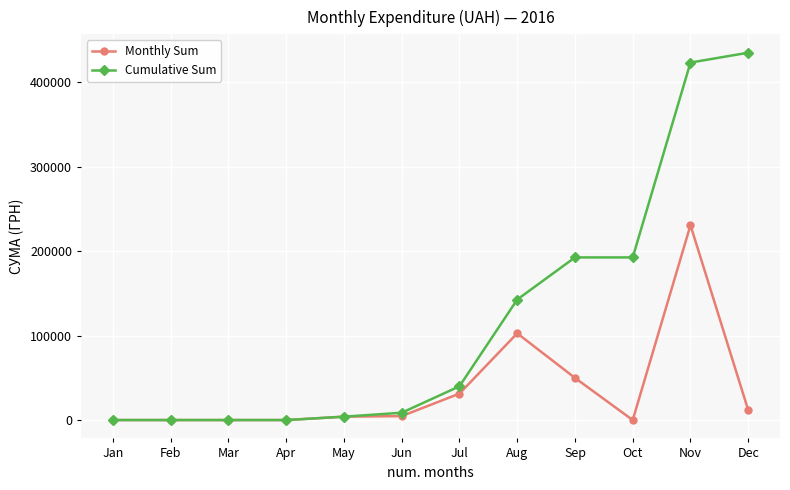

Which category has the highest value in the Cumulative Sum series?

Dec